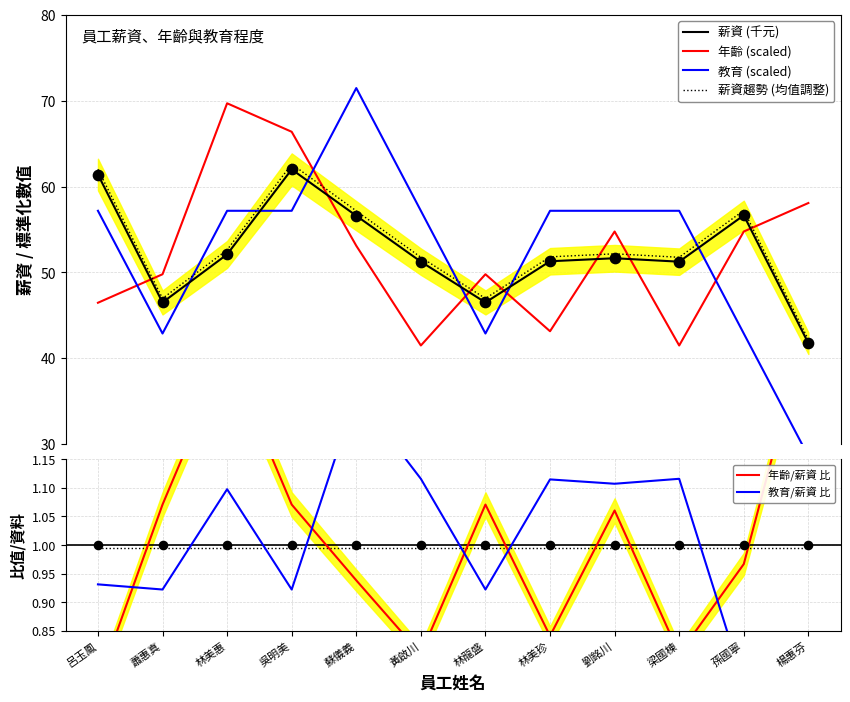

Which series has the largest Y range (max minus min)?

教育 (scaled)